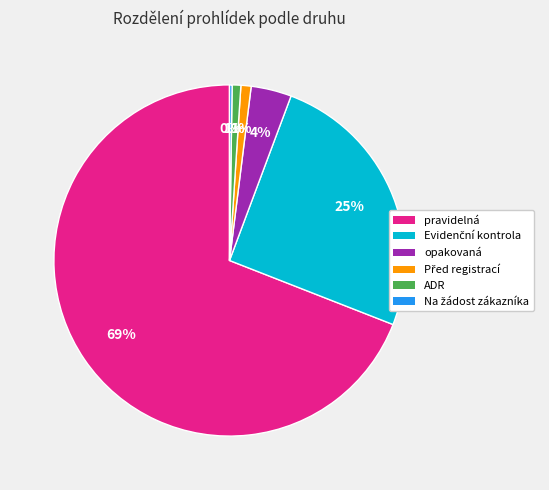

To the nearest percent, what is the difference between the largest and smallest slice percentages?

69%